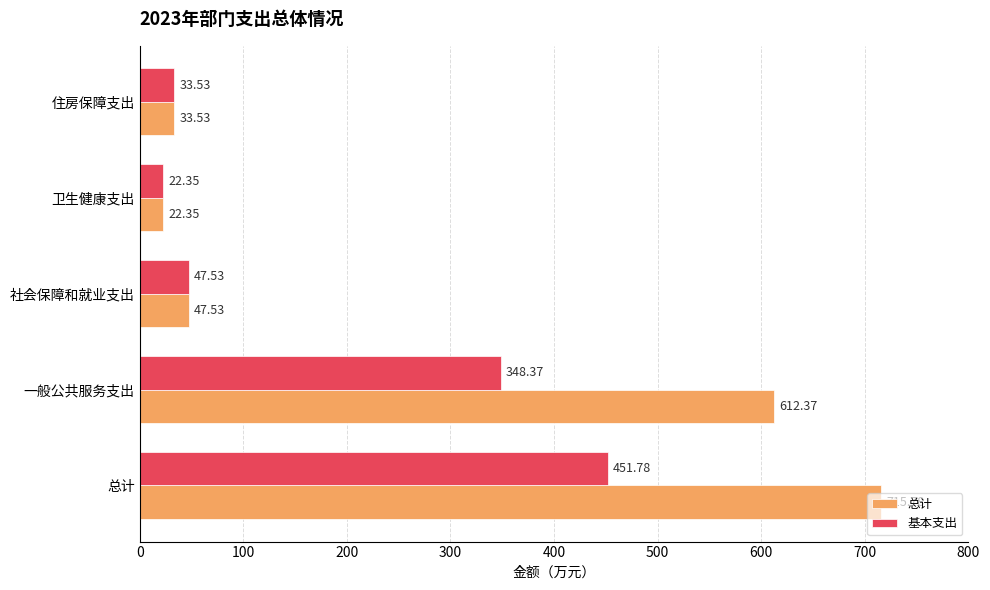

Is the value of 总计 at 总计 greater than the value of 基本支出 at 总计?

Yes